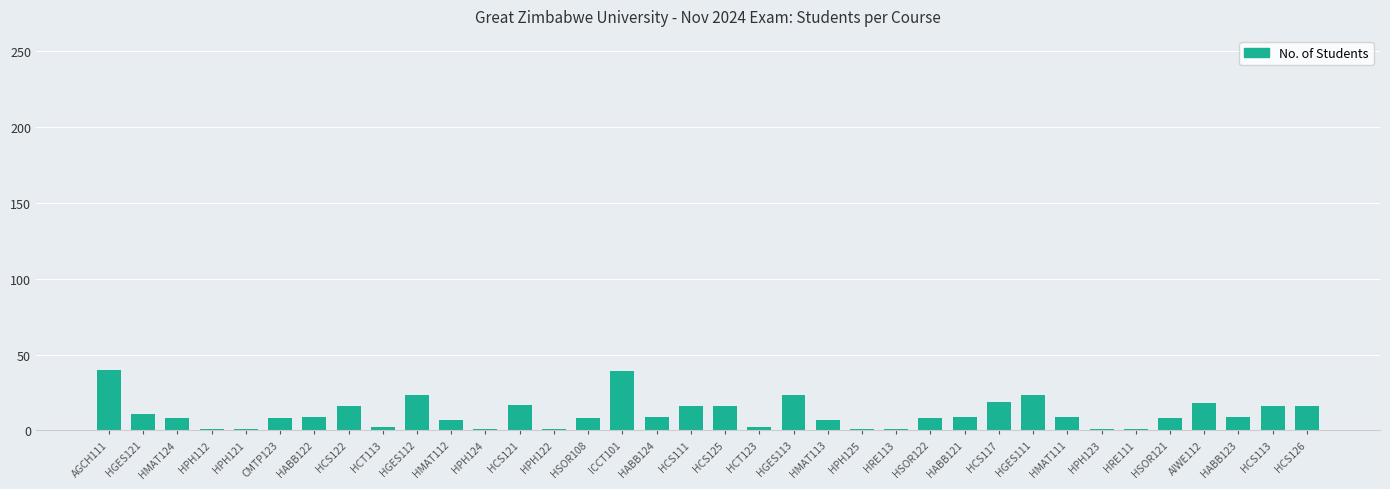

What is the difference between the maximum and minimum values?

39